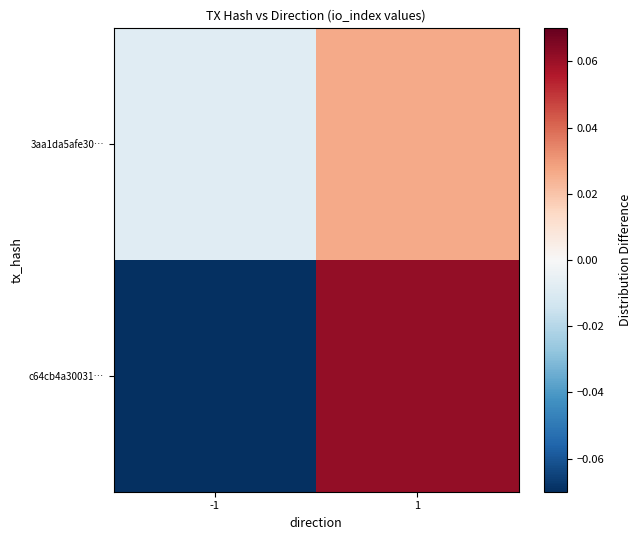

At how many categories does at least one series exceed 0?

1